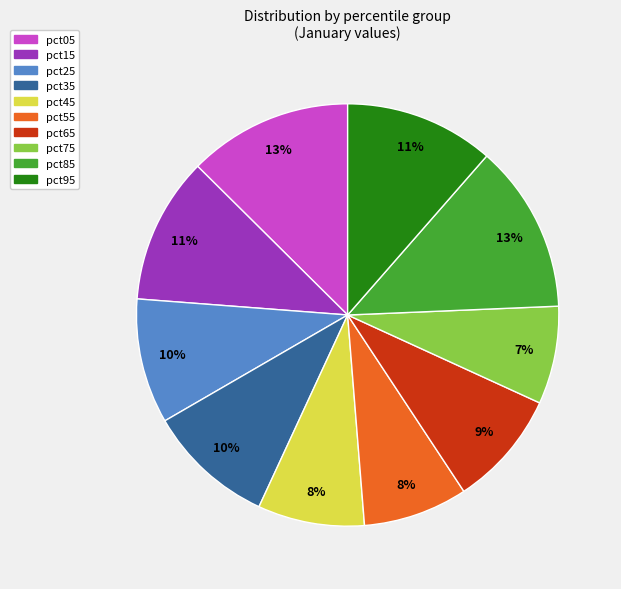

Is it true that pct15 is 2% of the pie?

False